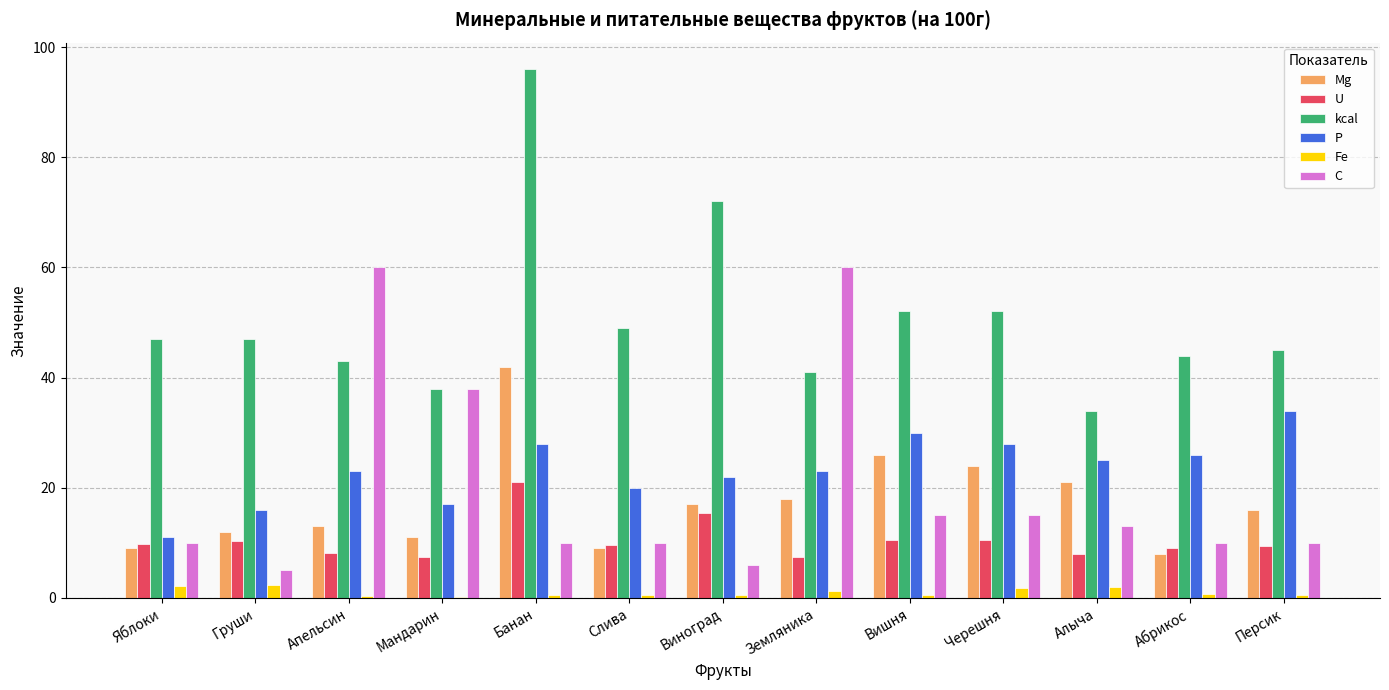

What is the maximum value shown in the chart?

96.0